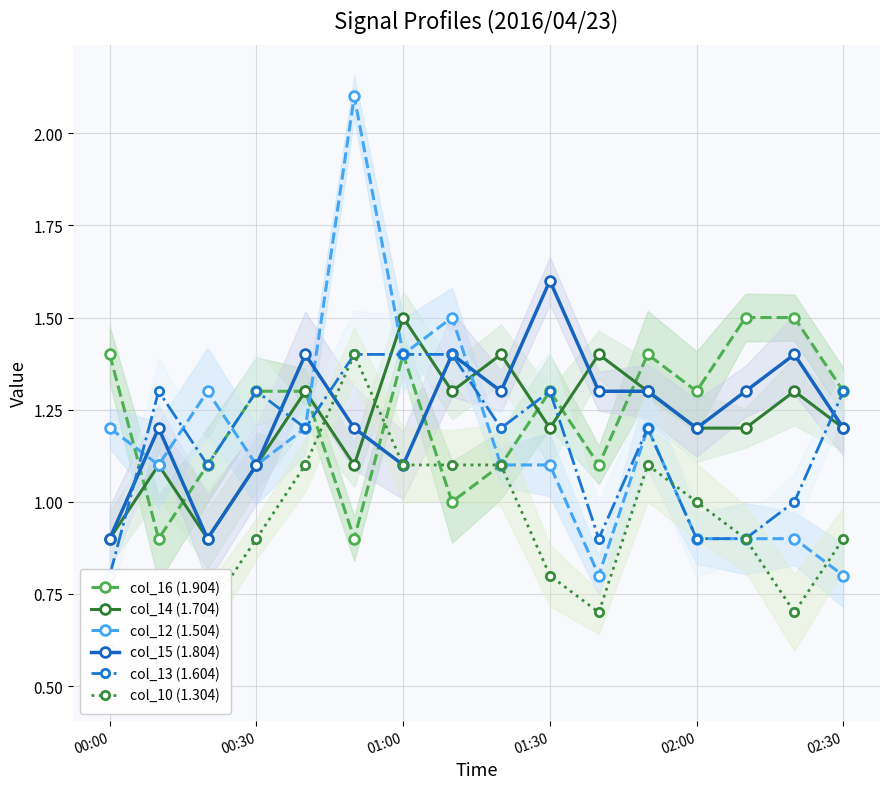

The value of col_15 (1.804) at 01:30 is 1.6. True or false?

True